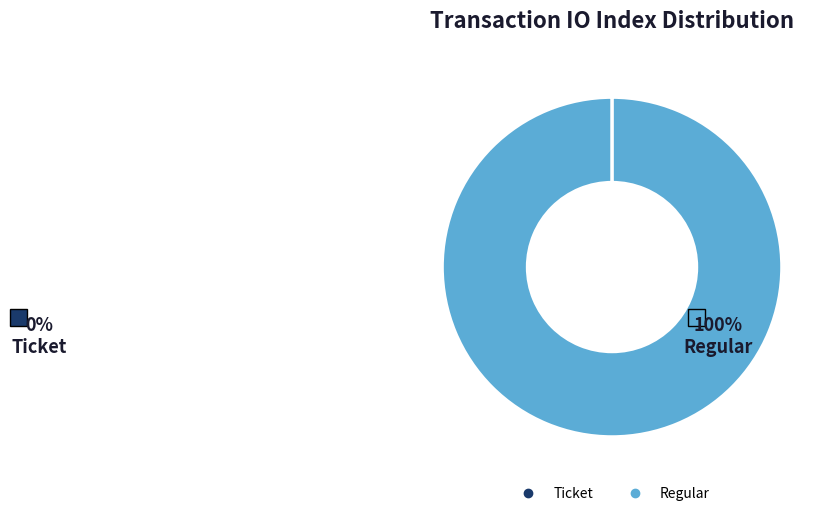

To the nearest percent, what is the difference between the Regular (io_index=5) and Ticket (io_index=0) slice percentages?

100%